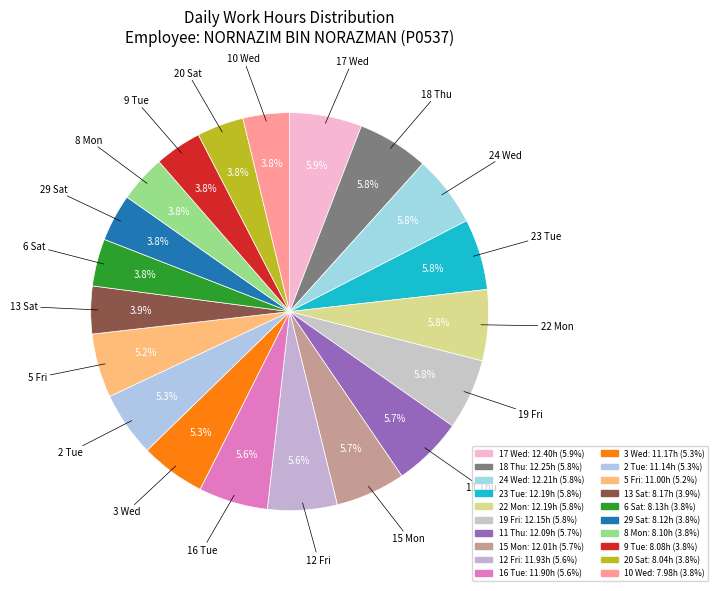

Is there a majority slice in this chart?

No